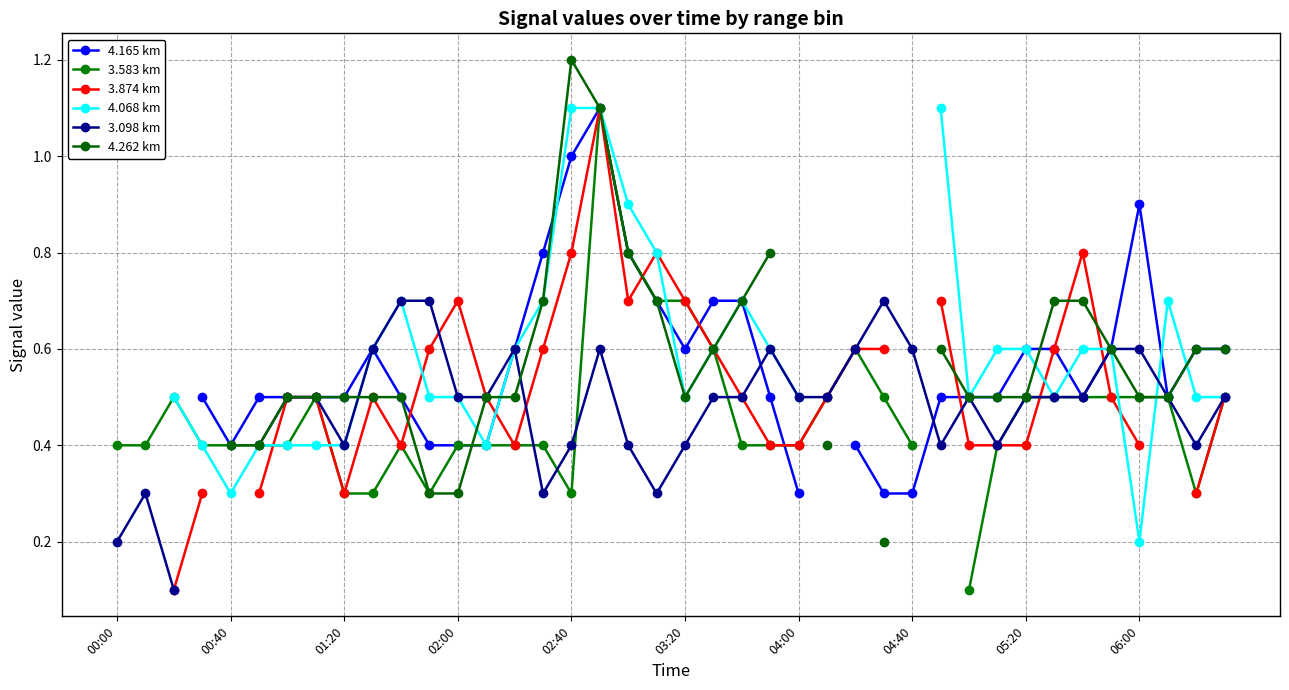

How many interior local peaks does the 3.583 km series have?

5